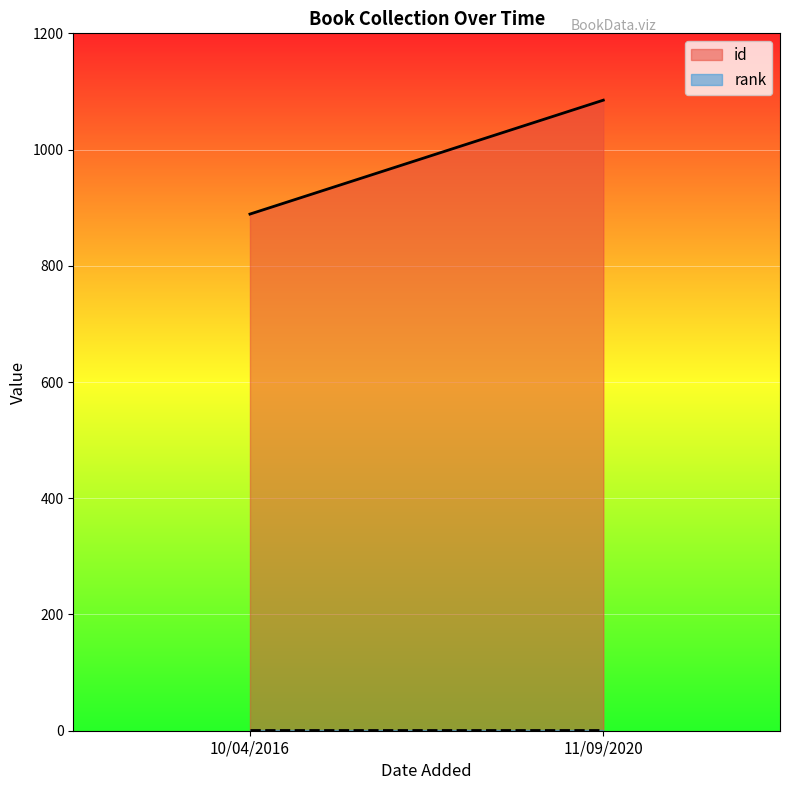

Between 10/04/2016 and 11/09/2020, which series saw the biggest shift?

id